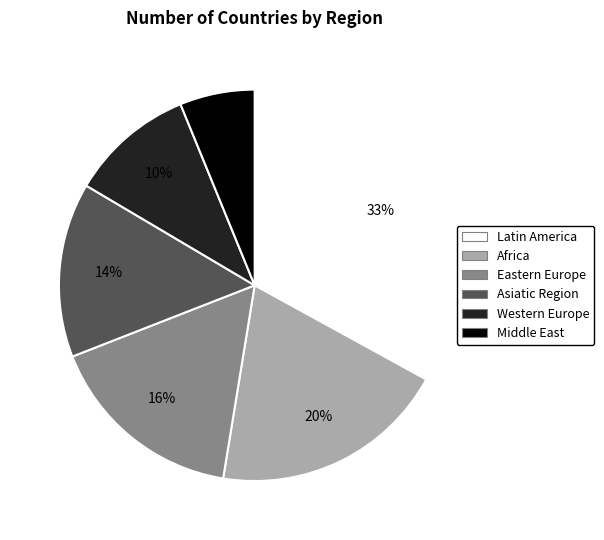

Is there any slice that represents more than half of the pie?

No